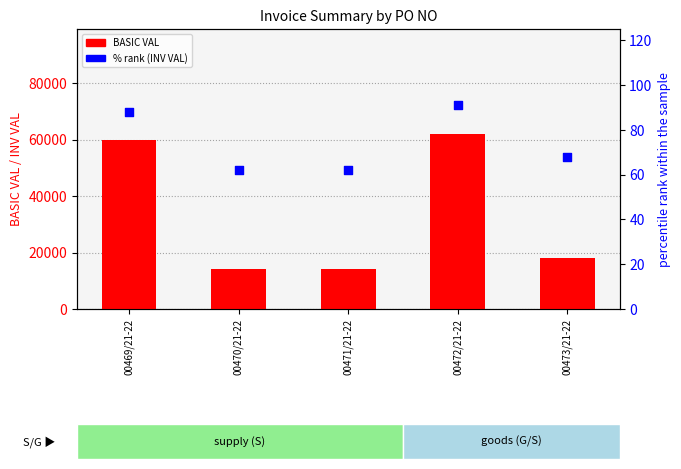

Which series contains the highest Y value?

BASIC VAL